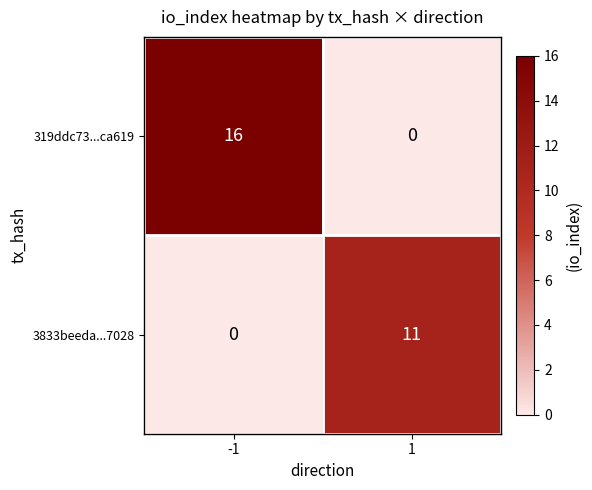

What is the sum of all 3833beeda...7028 values?

11